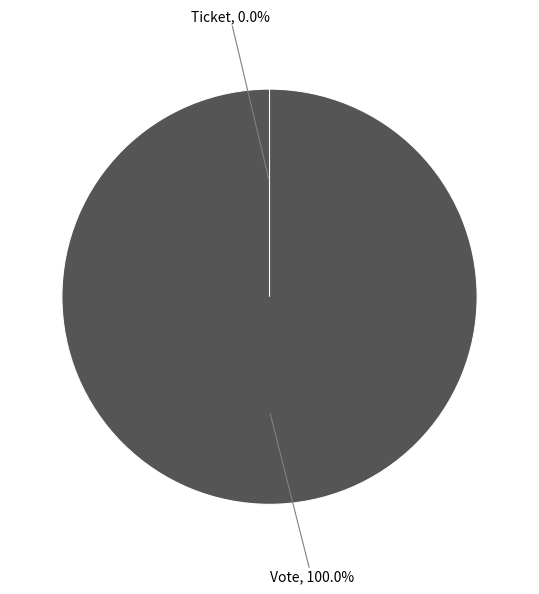

To the nearest percent, what is the combined percentage of Vote and Ticket?

100%